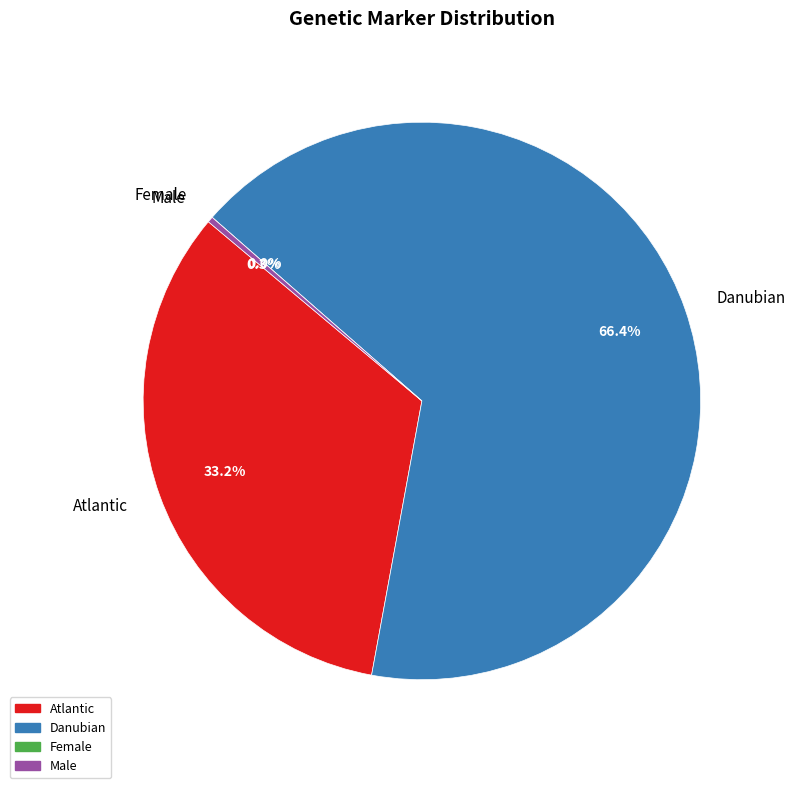

Does Danubian (CRmtDNA, SL, LDH) represent more than half of the total?

Yes